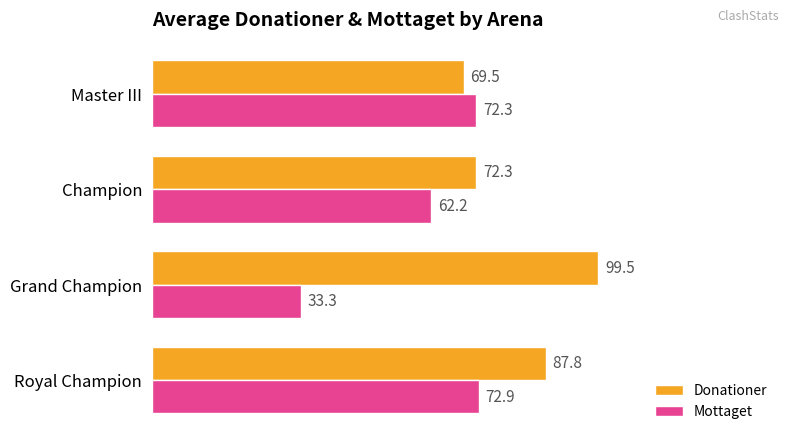

What is the average value of the Donationer series?

82.3